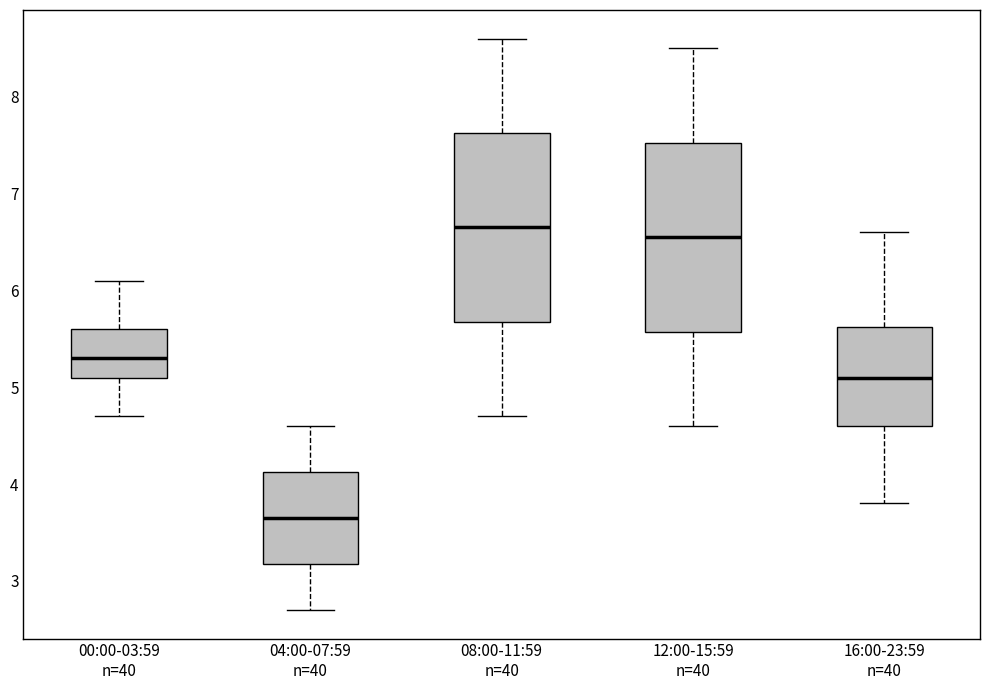

Where does the lower whisker of the box for 04:00-07:59 n=40 end on the y-axis? The values are not printed on the chart, so give them approximately, as read against the axis.

2.7